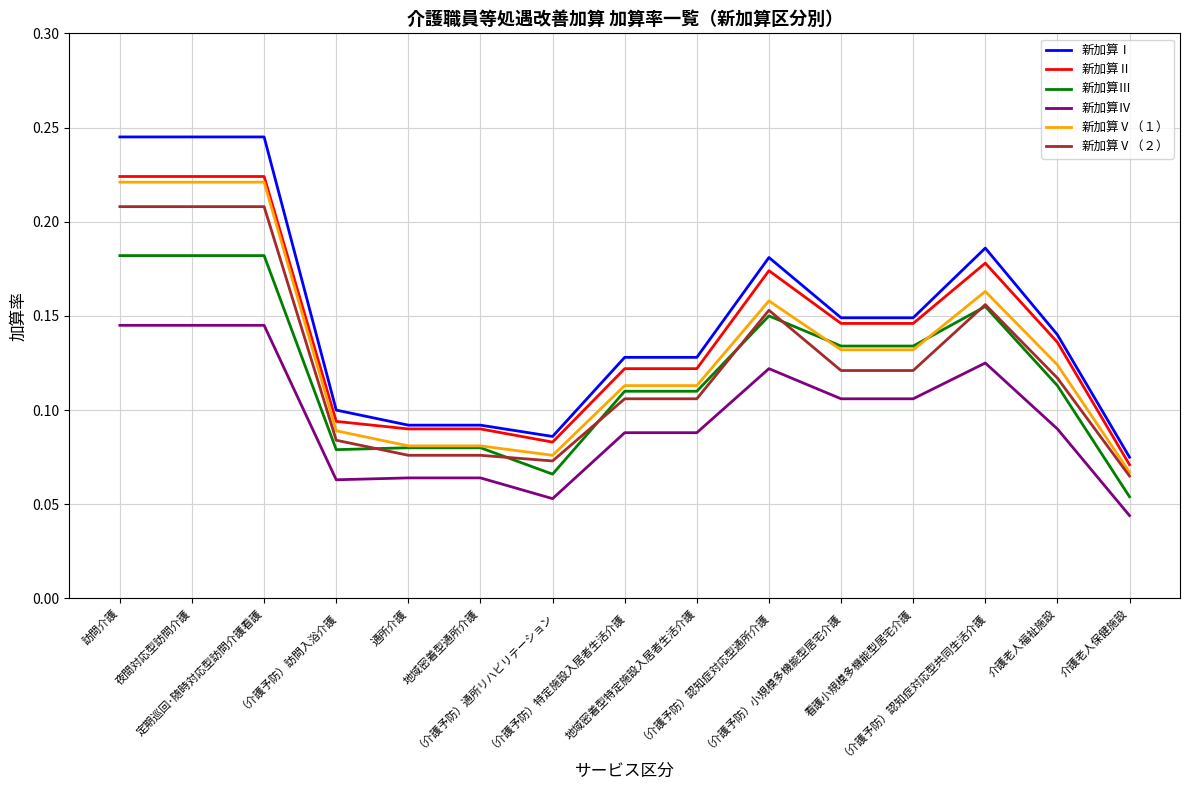

True or false: 新加算Ⅳ and 新加算Ⅴ（１） intersect in this chart.

False